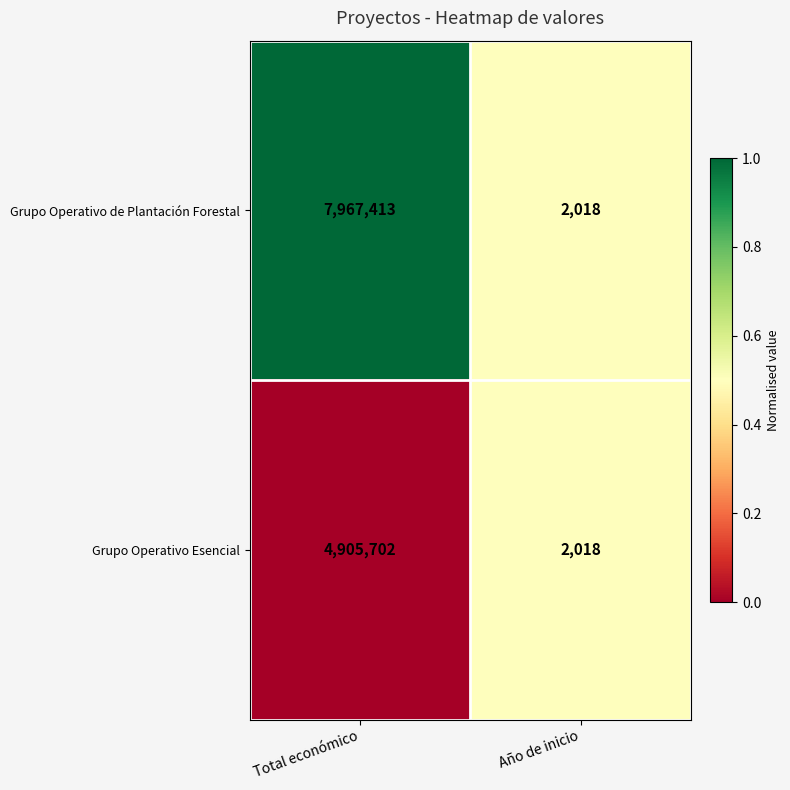

Is it true that Grupo Operativo de Plantación Forestal equals 2018 at Año de inicio?

True